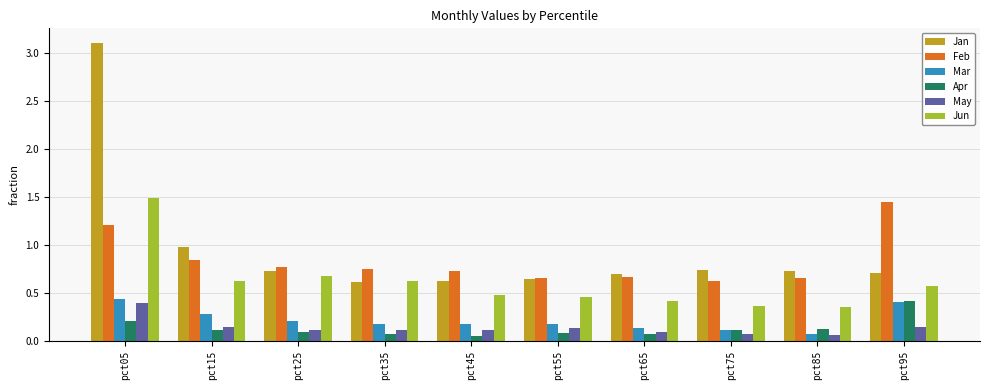

The value of Jun at pct85 is 0.5. True or false?

False